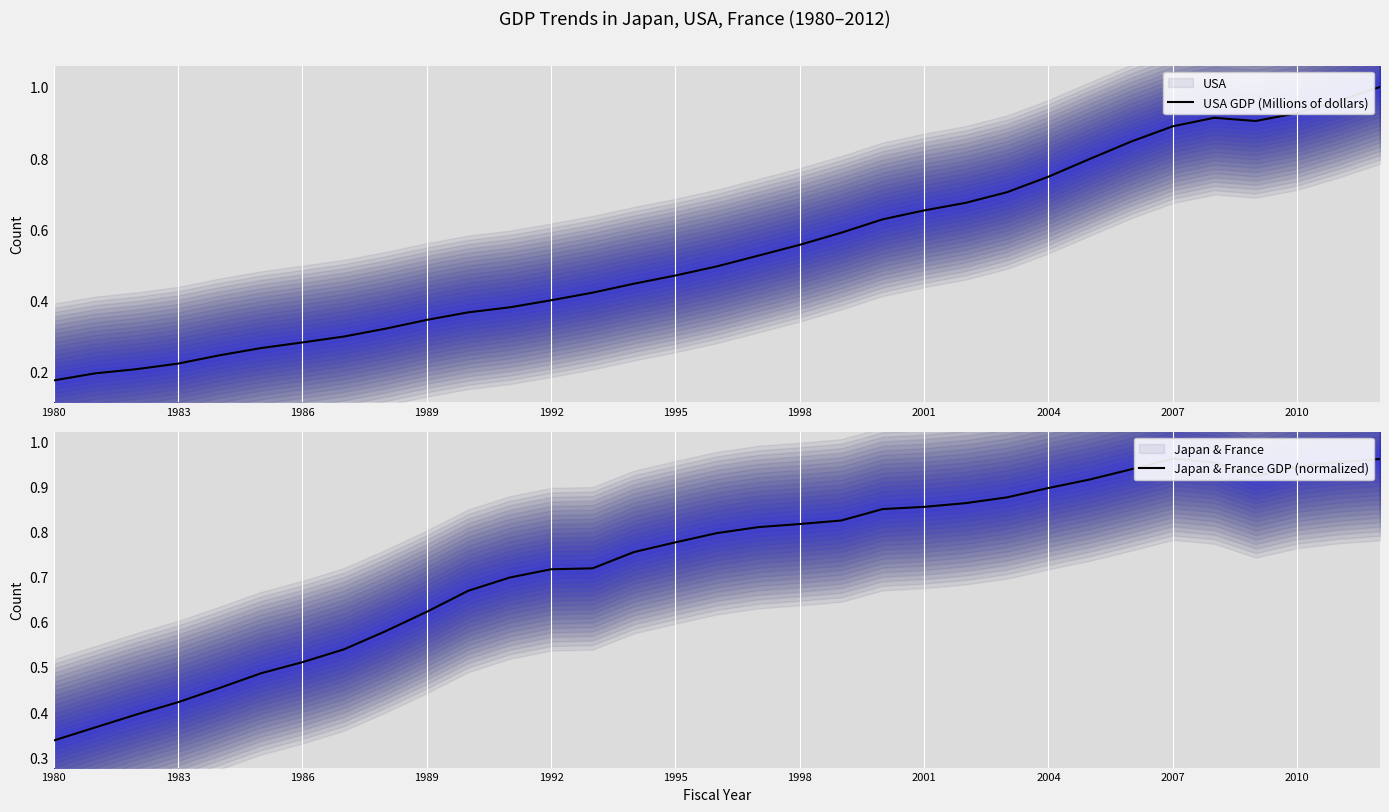

How many interior local valleys does the USA GDP (Millions of dollars) series have?

1